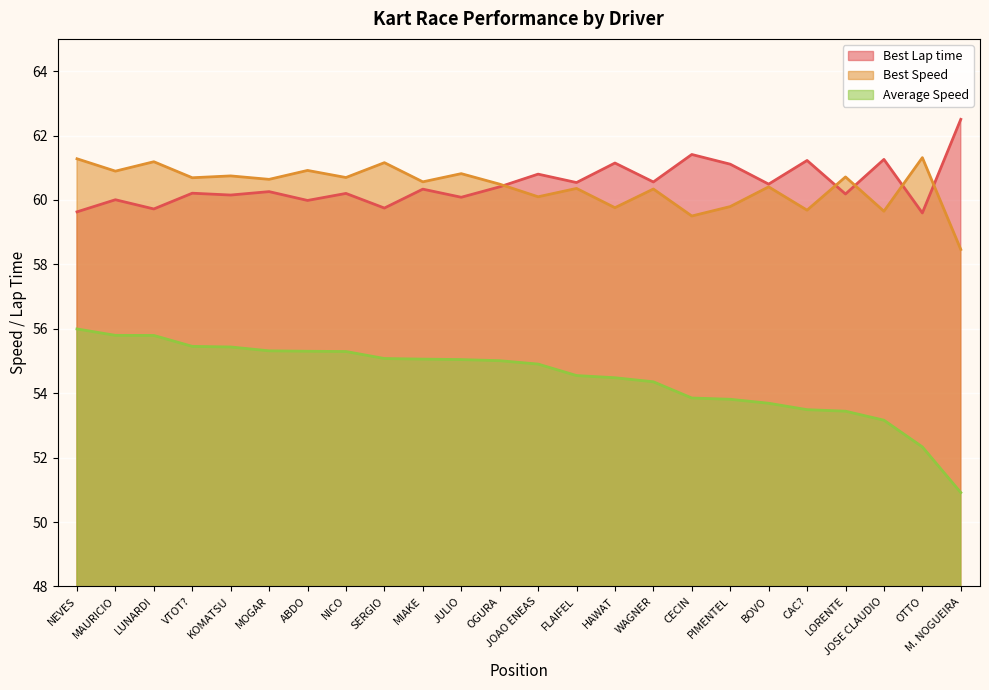

True or false: Average Speed and Best Lap time cross at least once.

False